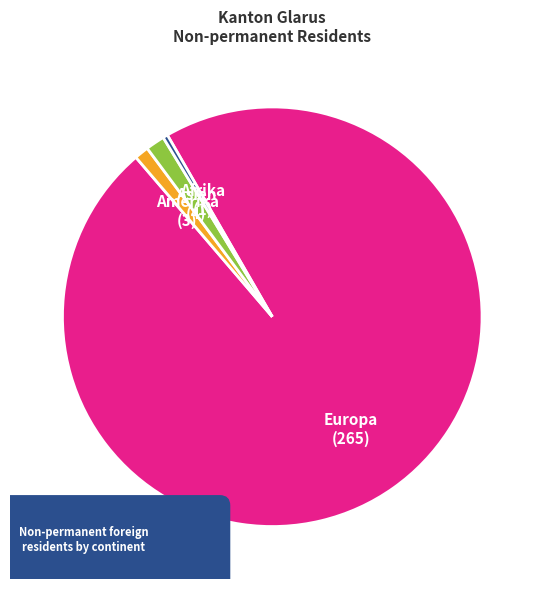

What is the total percentage of Amerika and Asien?

2.6%